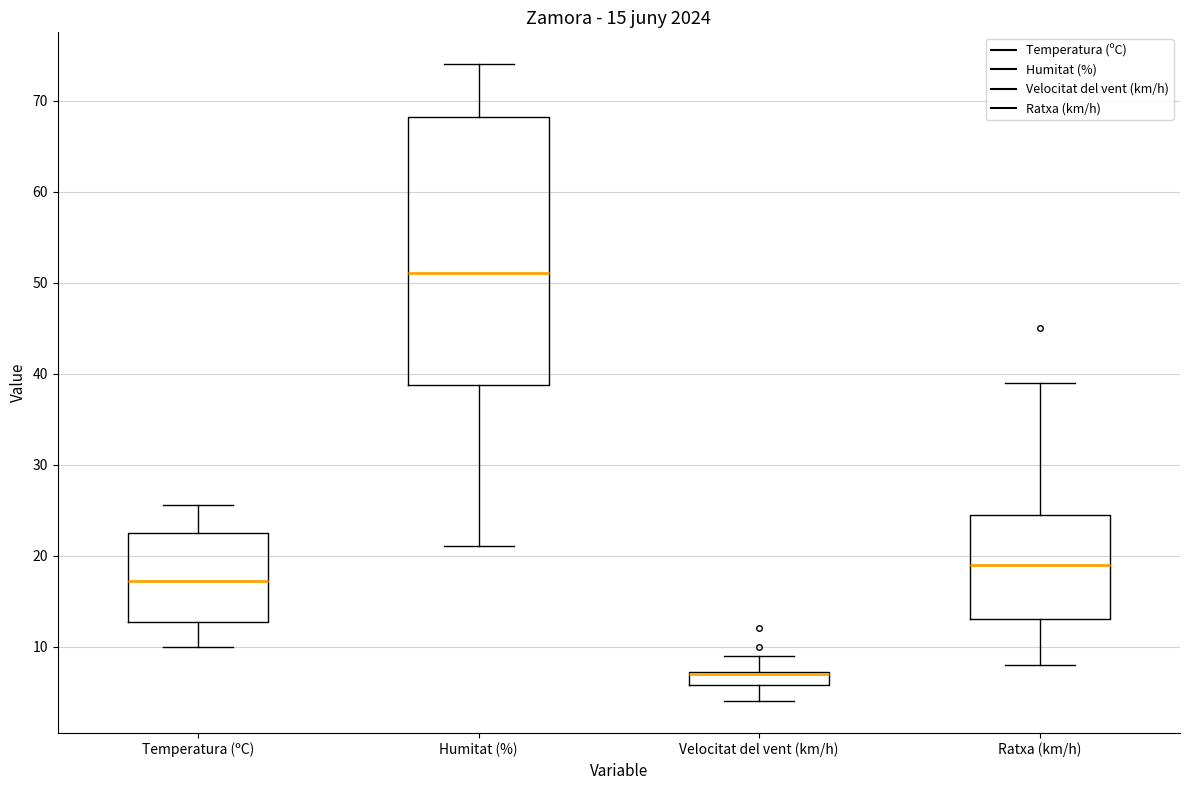

Which box is the tallest, from its lower edge to its upper edge?

Humitat (%)